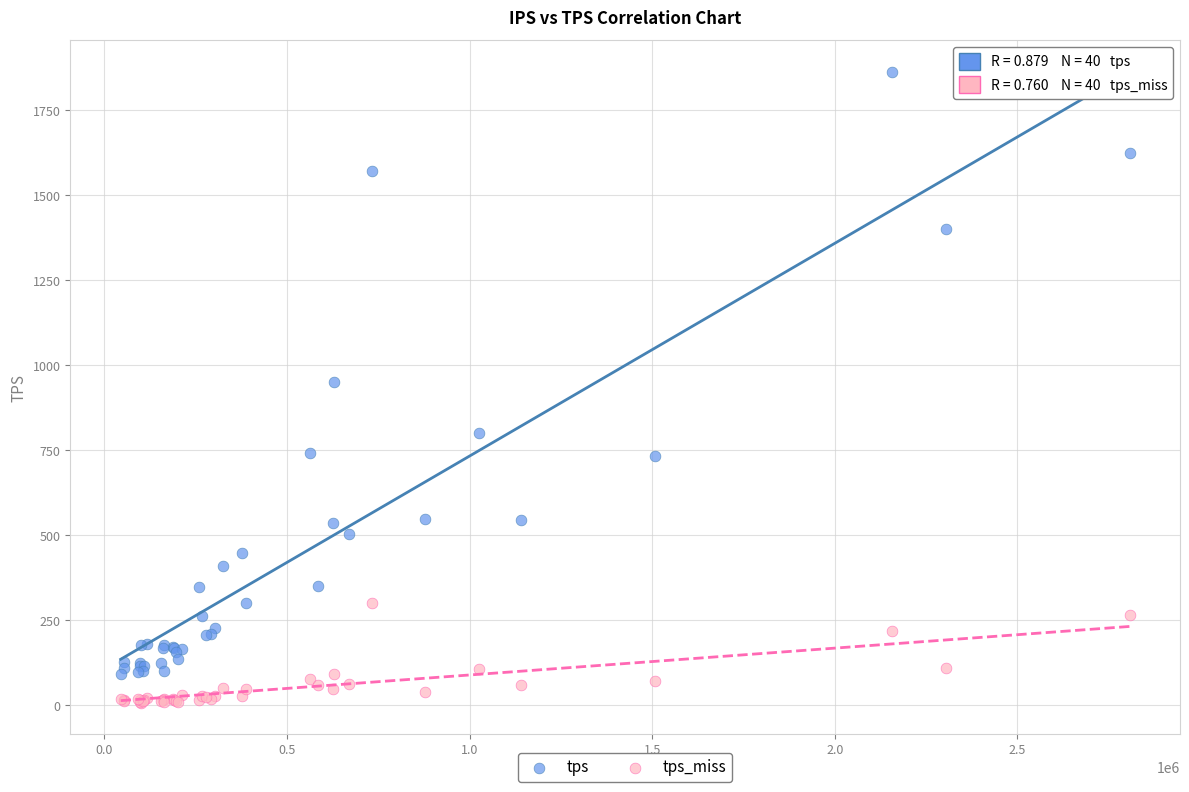

In the tps series, what Y value is closest to 976?

951.2